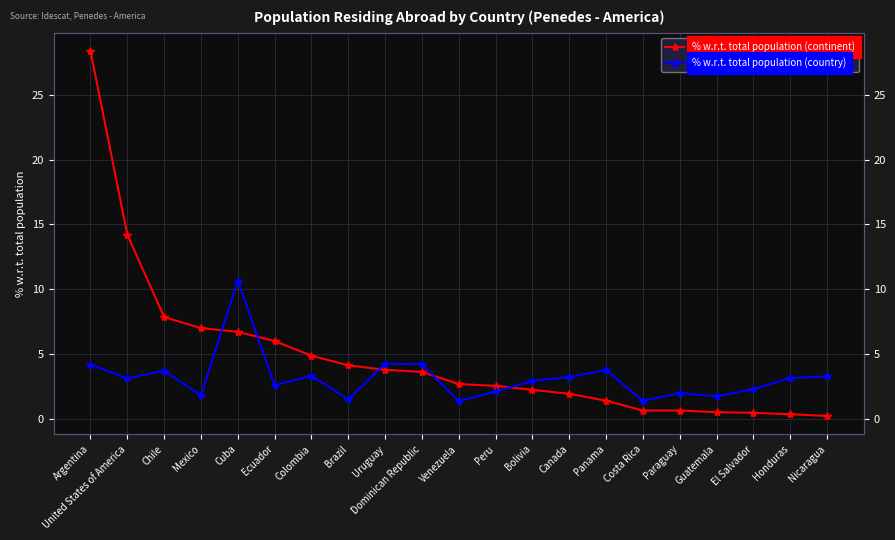

What is the difference between the maximum and minimum values in the % w.r.t. total population (country) series?

9.3